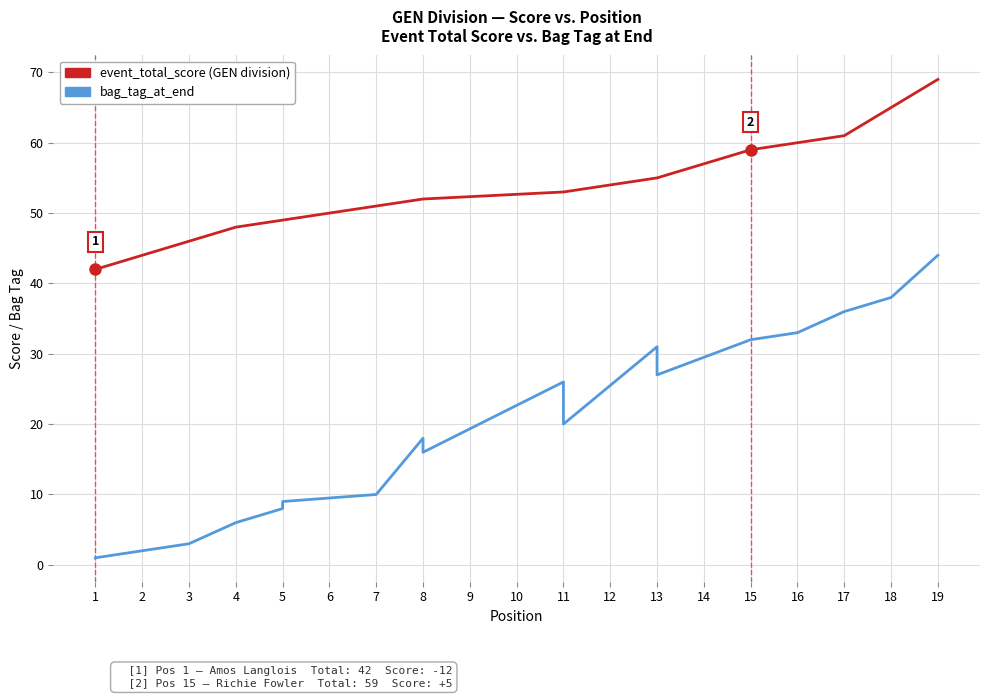

What value does the bag_tag_at_end series have at 5?

8